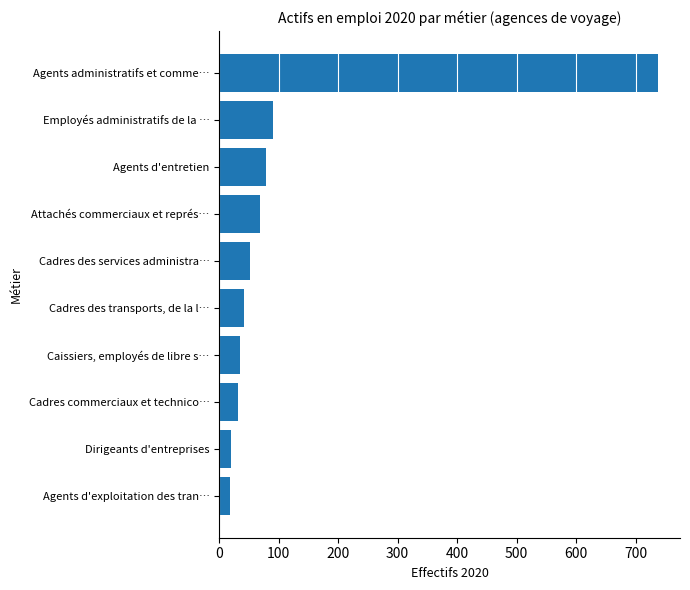

True or false: the data shows 20.1 at Dirigeants d'entreprises.

True